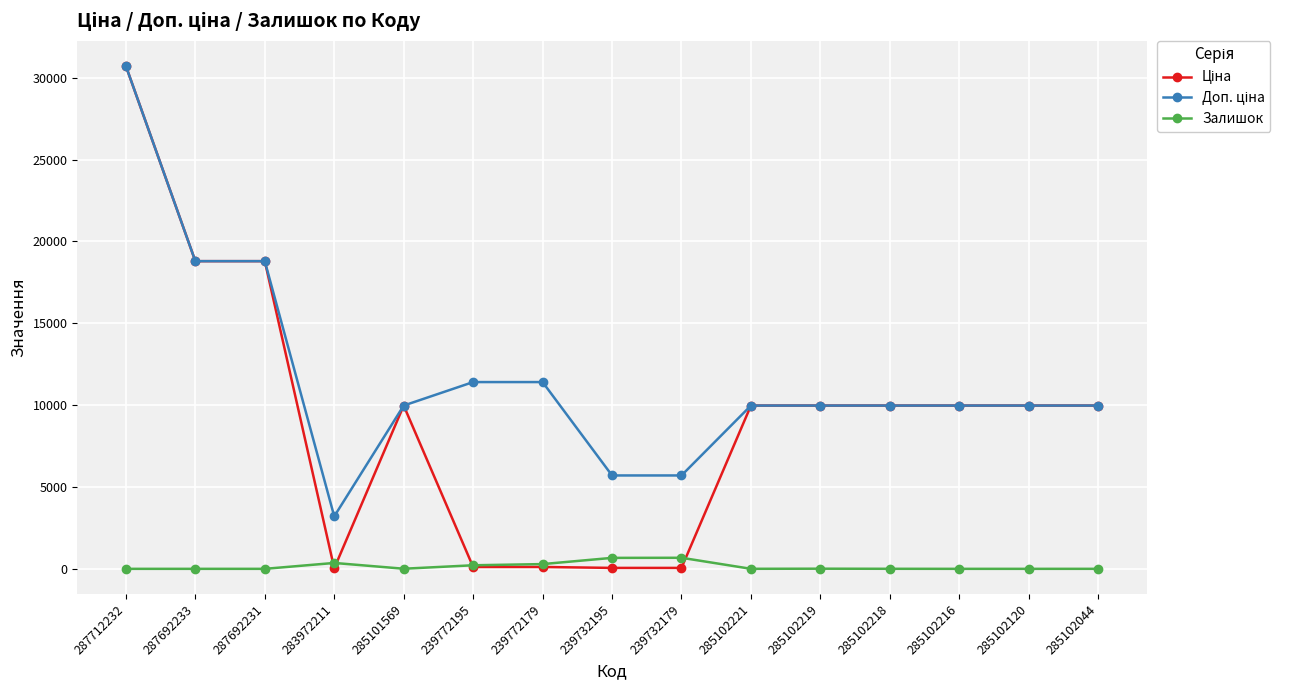

True or false: Залишок has more than 1 interior local peaks.

True